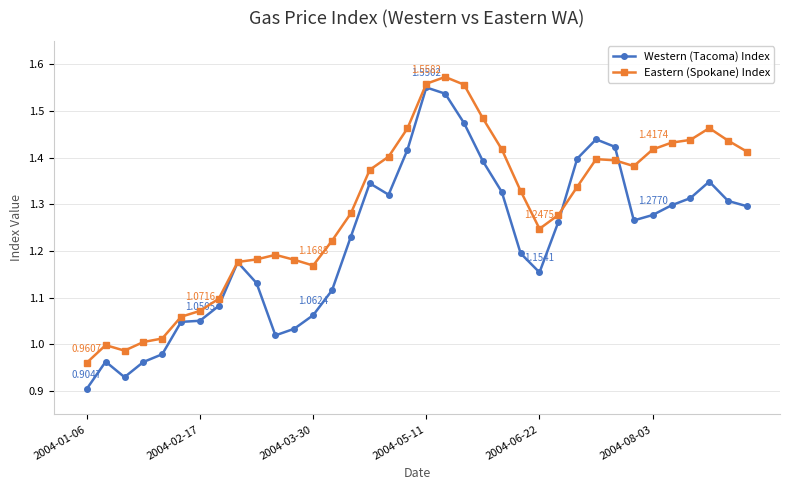

True or false: Western (Tacoma) Index has more than 1 points higher than both neighbors.

True